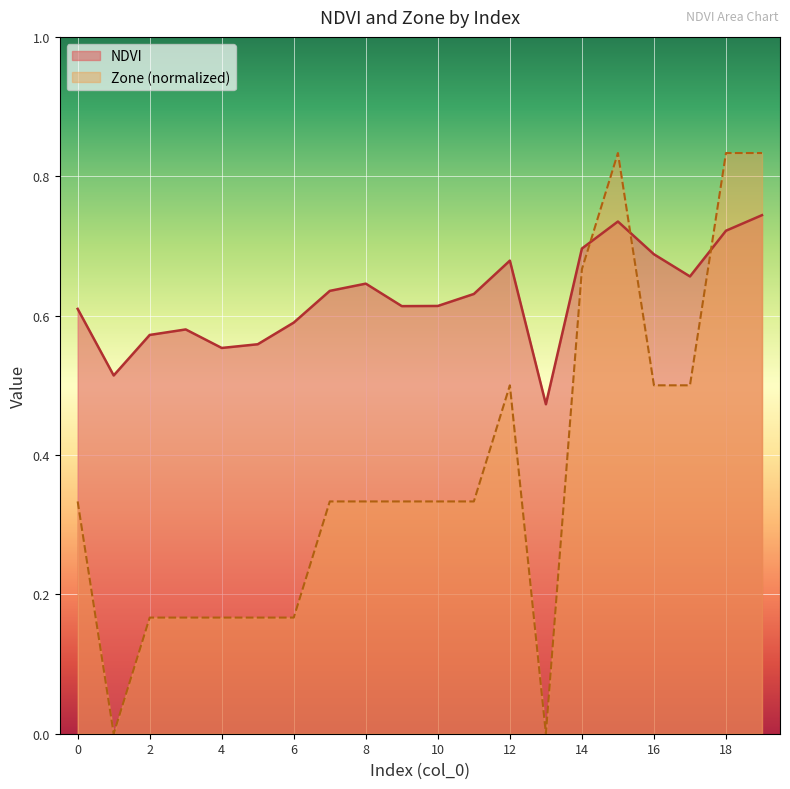

What are all the series names shown in the legend?

NDVI, Zone (normalized)